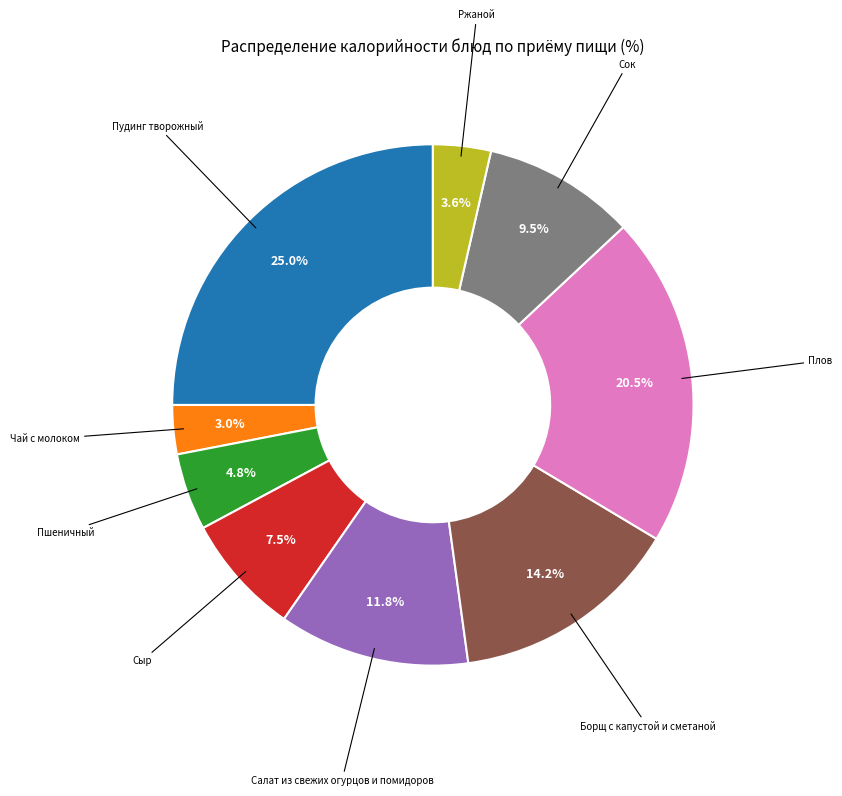

Does any single category account for the majority?

No